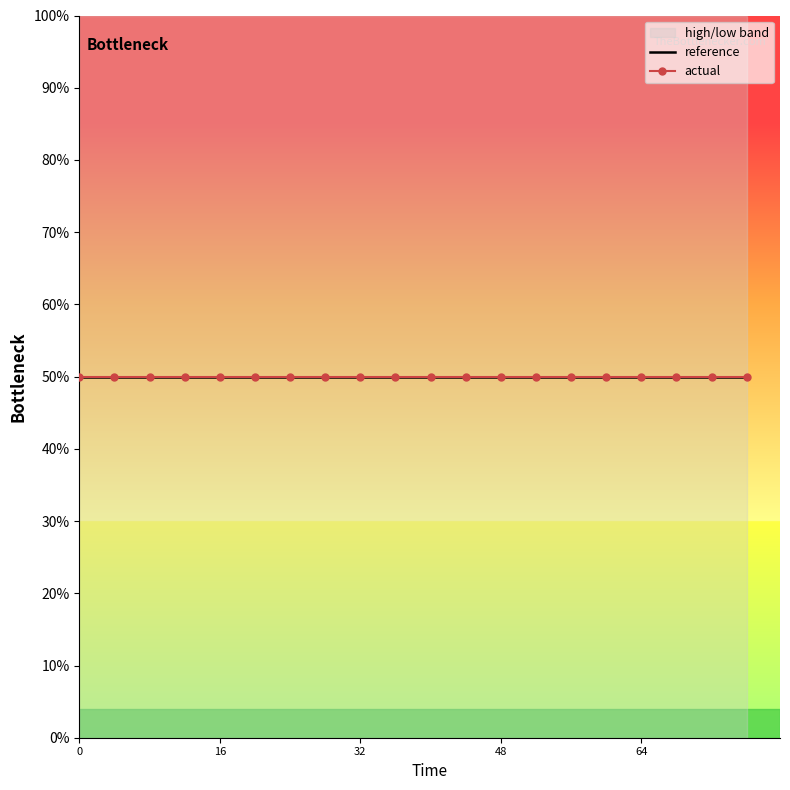

What is the minimum value shown in the chart?

0.5